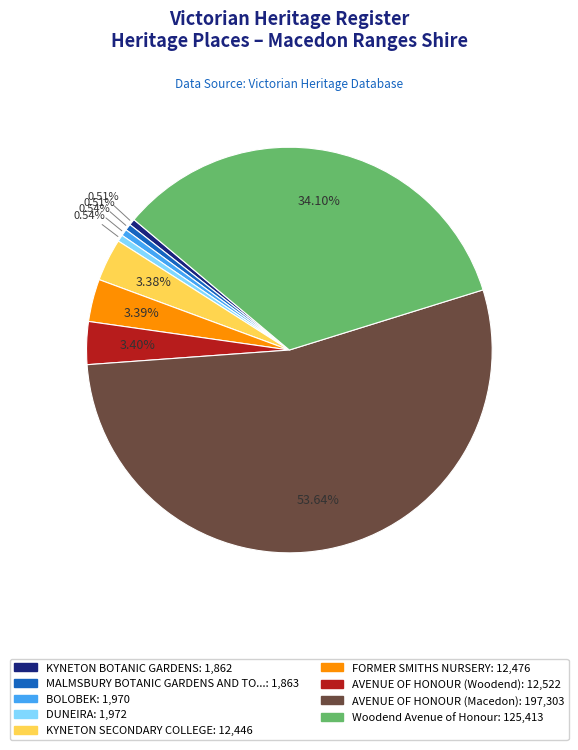

Does any single category account for the majority?

Yes